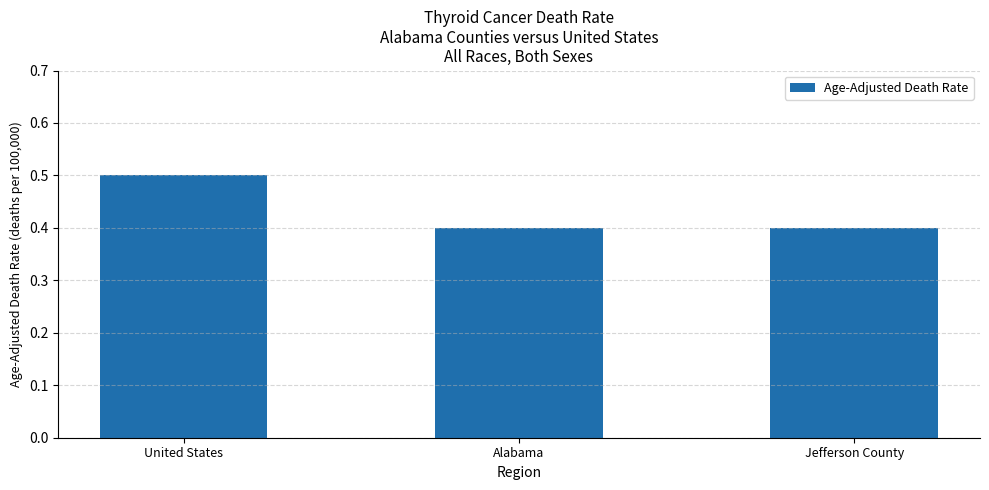

What is the difference between the values at Jefferson County and United States?

0.1